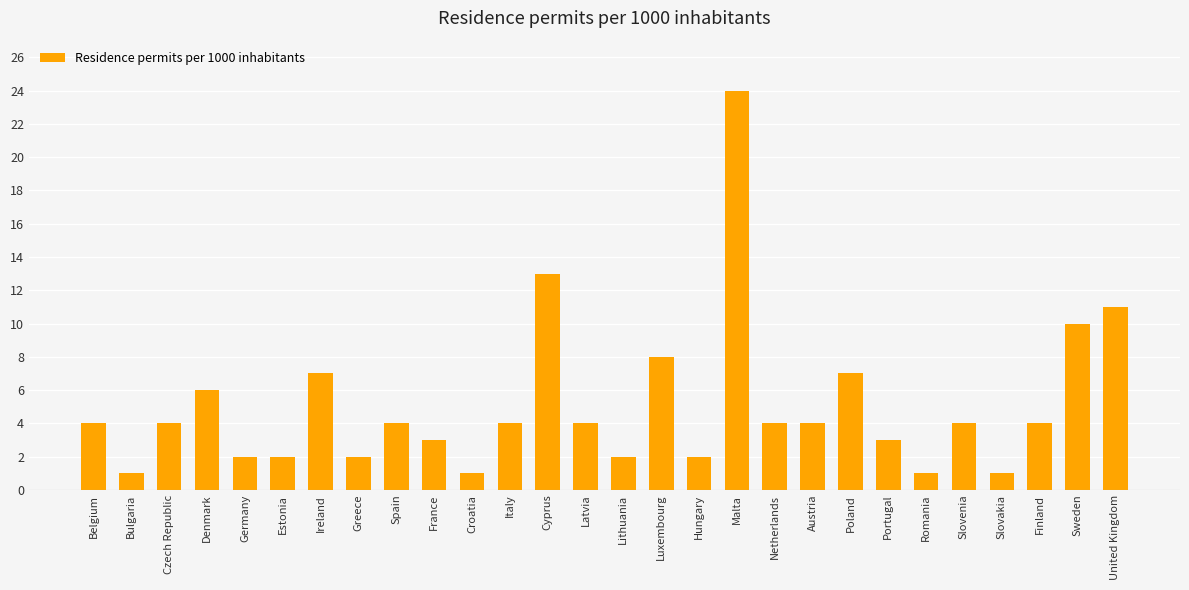

Which category has the highest value across all series?

Malta